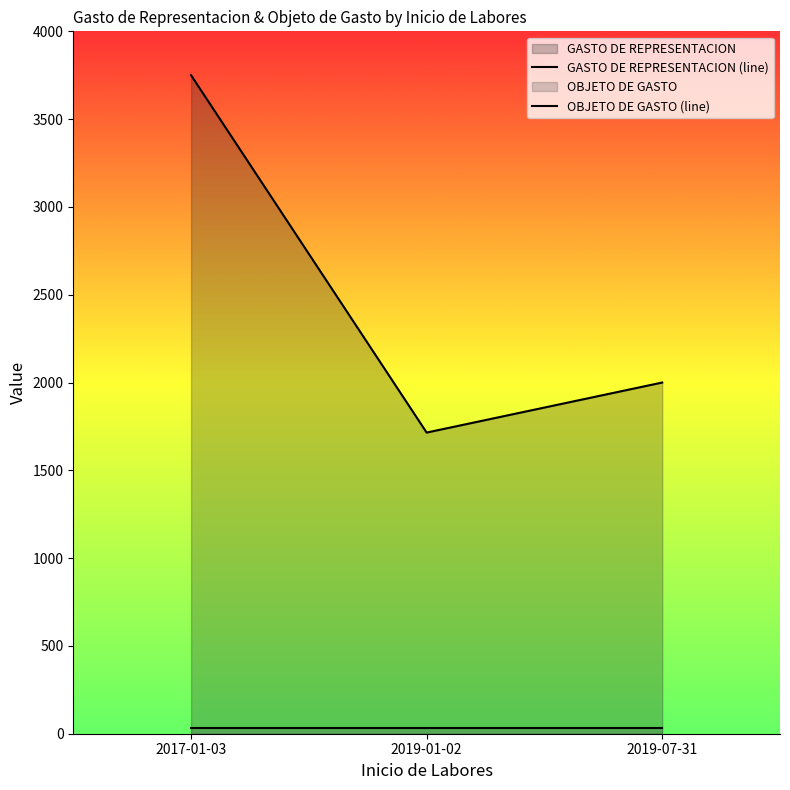

What value does the OBJETO DE GASTO (line) series have at 2019-07-31?

30